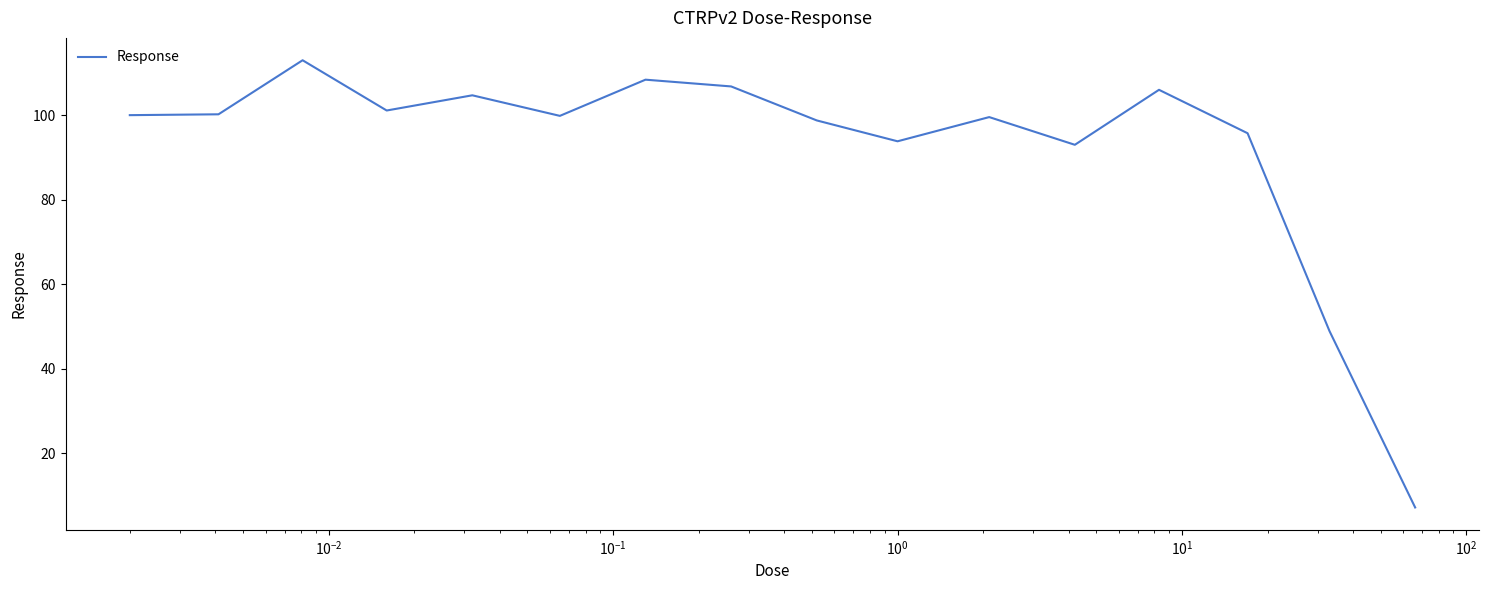

Does the chart have visible grid lines?

No